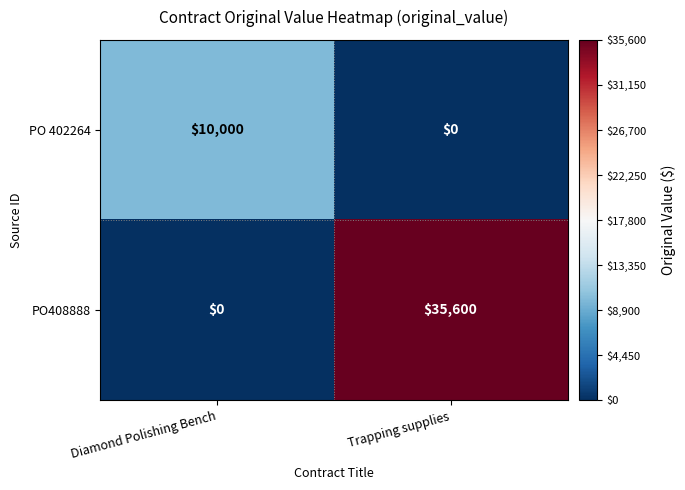

What is the difference between the maximum and minimum values in the PO408888 series?

35600